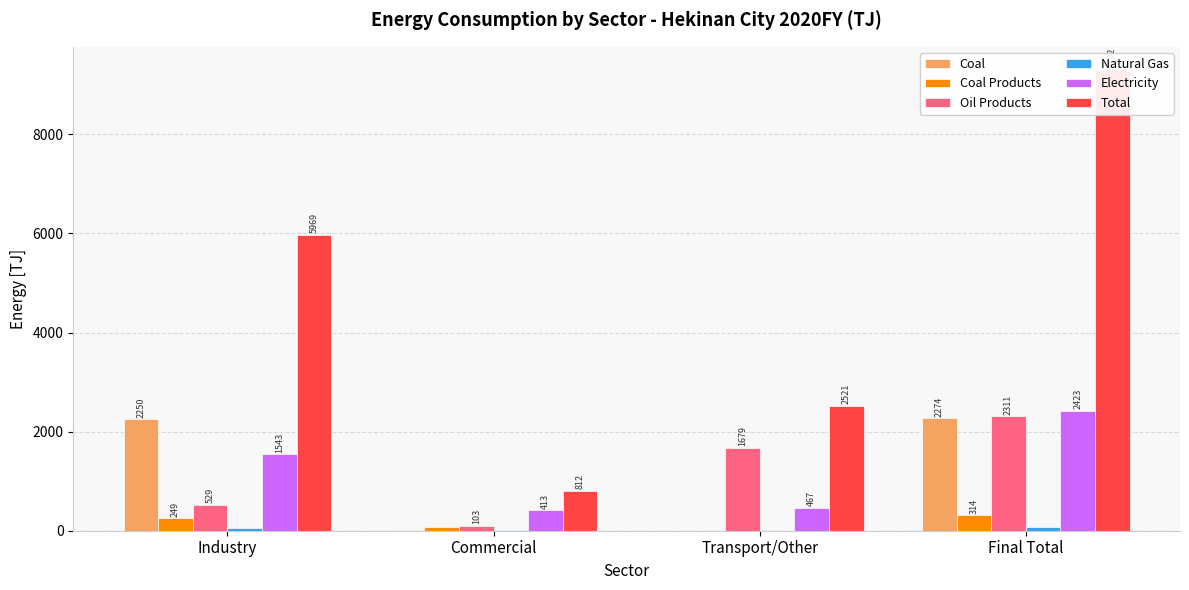

The value of Natural Gas at Industry is 62.3. True or false?

True